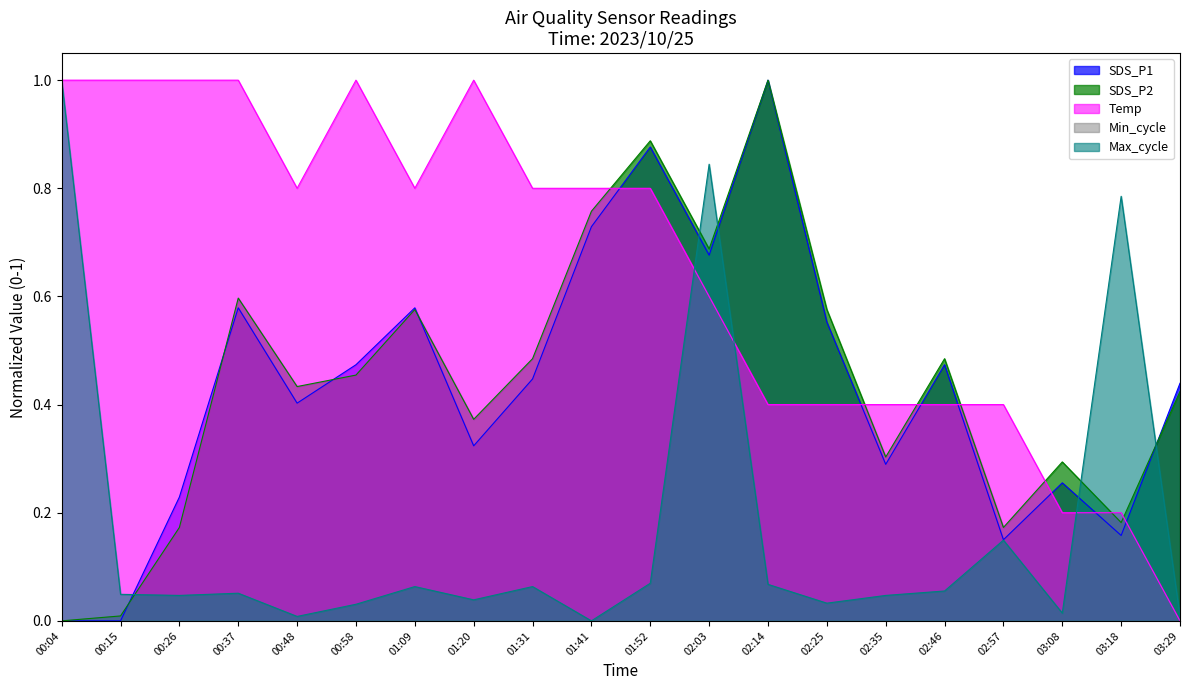

What is the maximum value for Temp?

1.0